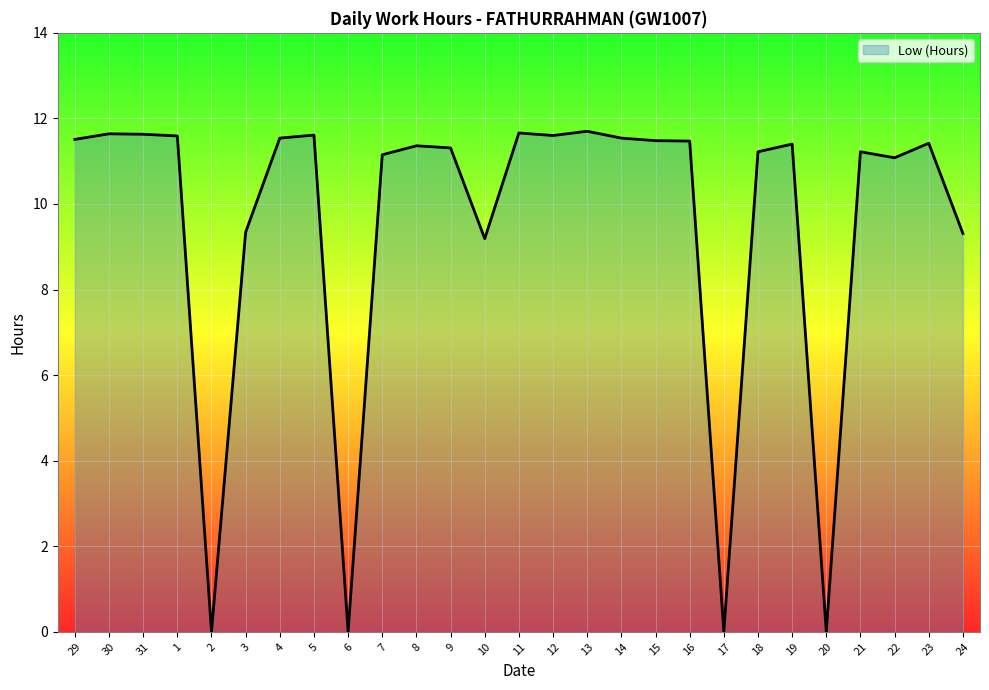

What is the ratio of the value at 4 to the value at 24?

1.2